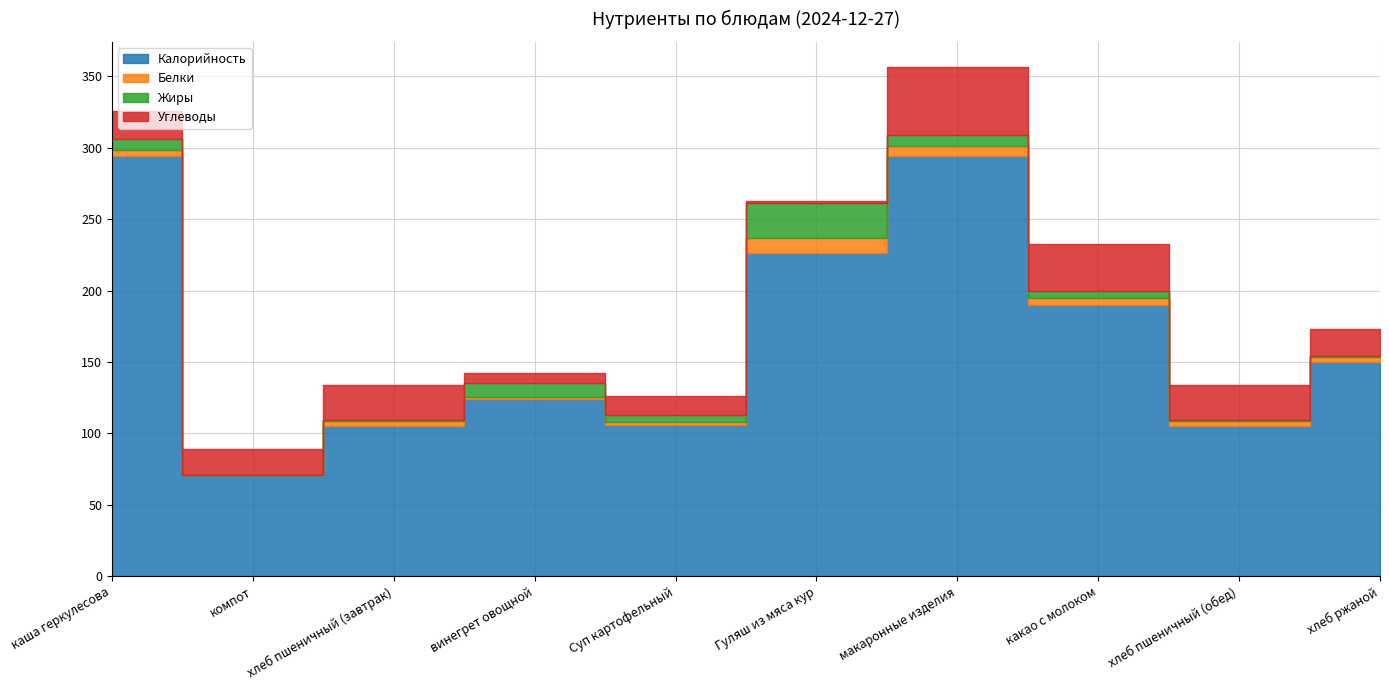

What is the label of the 10th point from the left?

хлеб ржаной